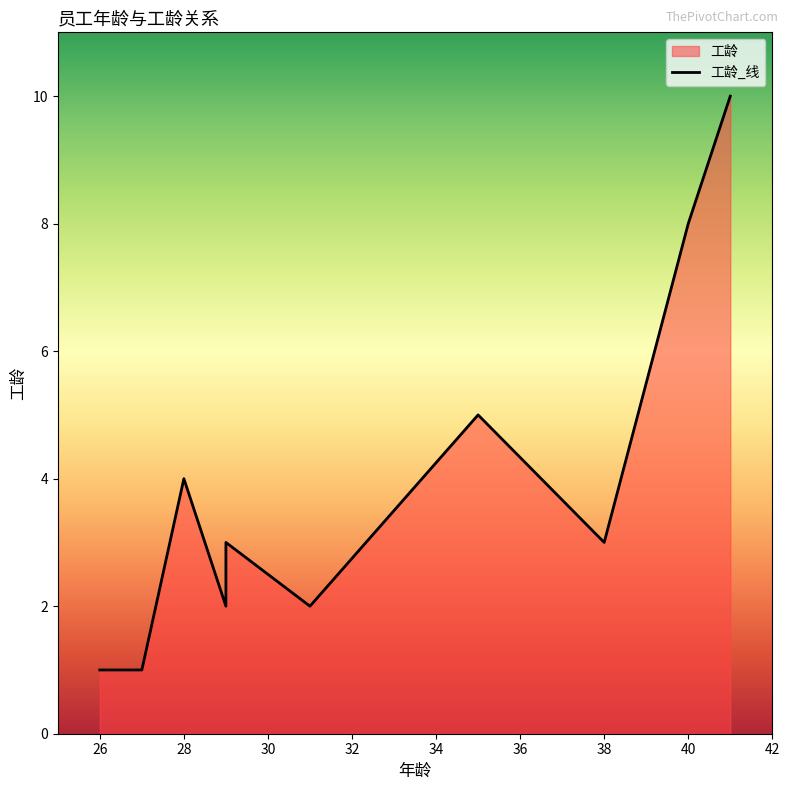

Is it true that the value at 29 is 3?

True